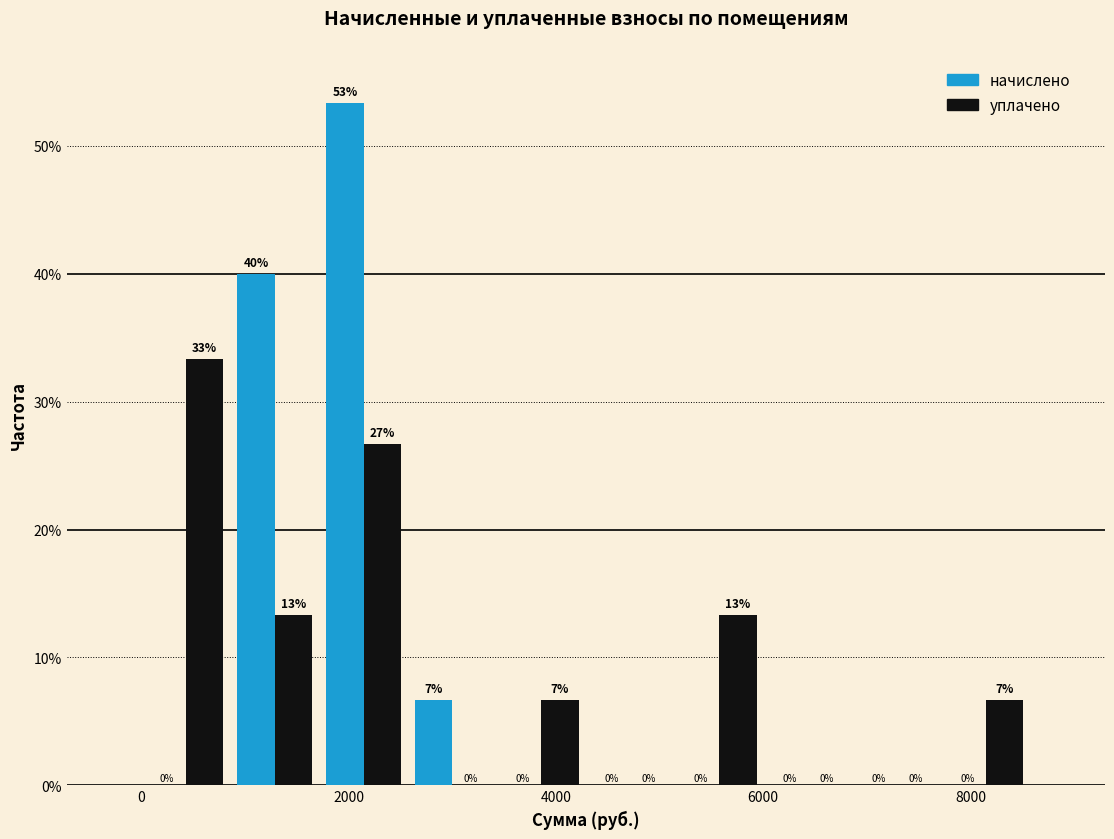

In the начислено series, which range on the x-axis has the tallest bar?

1800 to 2600